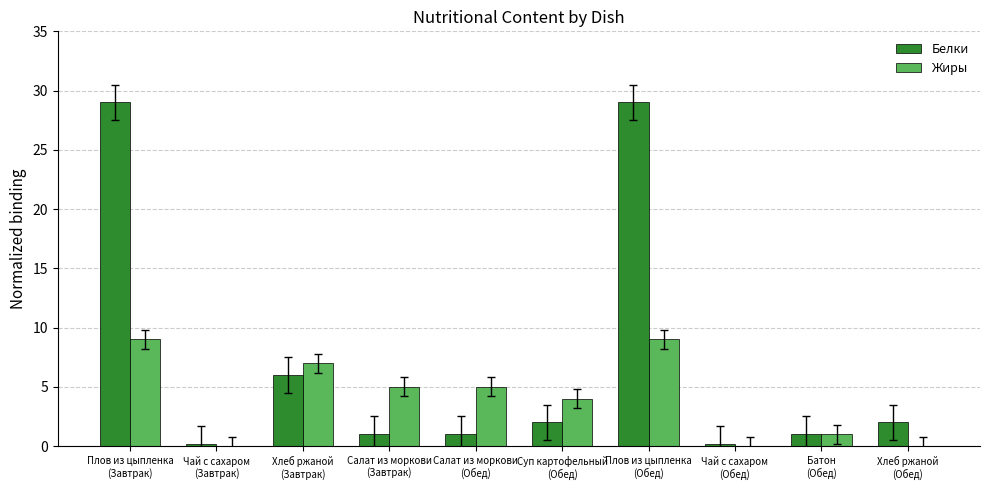

Which series has the largest total across all categories?

Белки